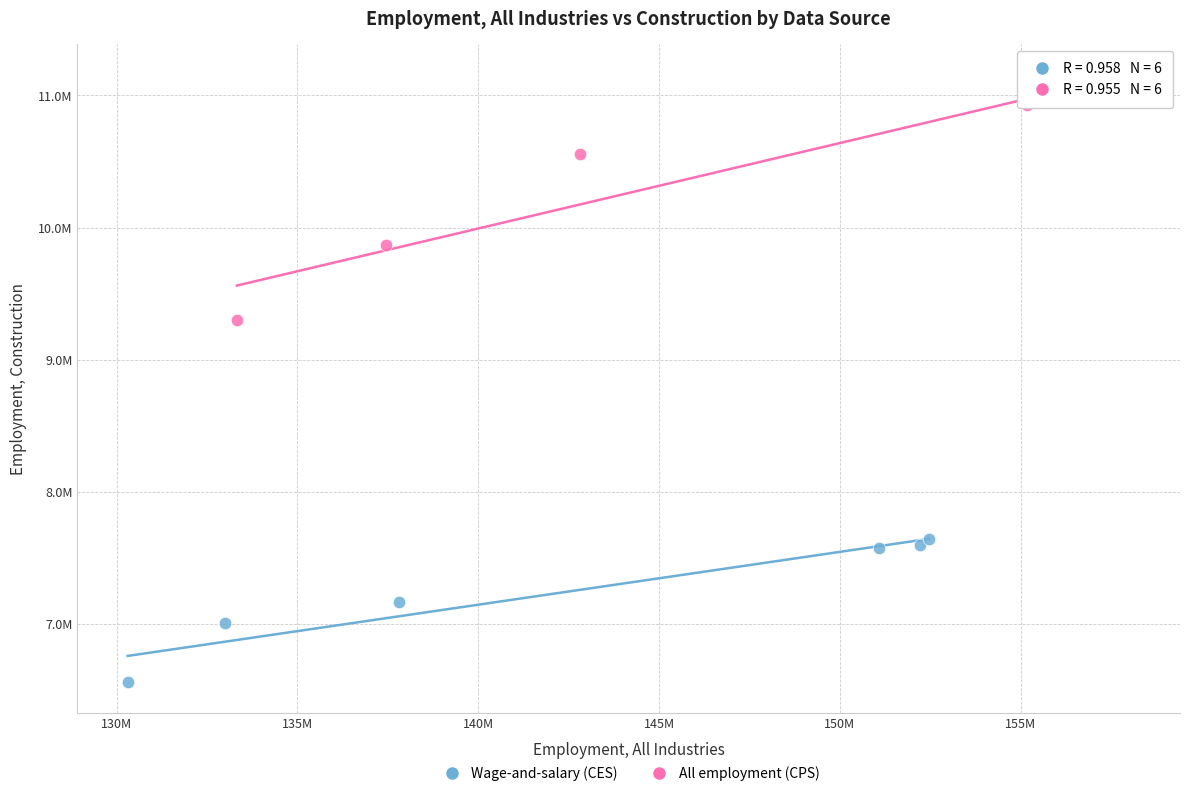

Which series contains the highest Y value?

All employment (CPS)